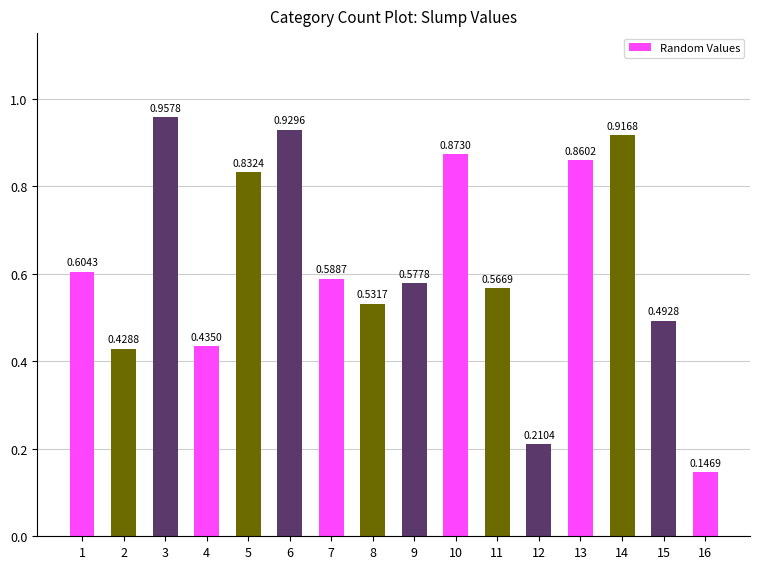

Between 13 and 4, which is larger?

13